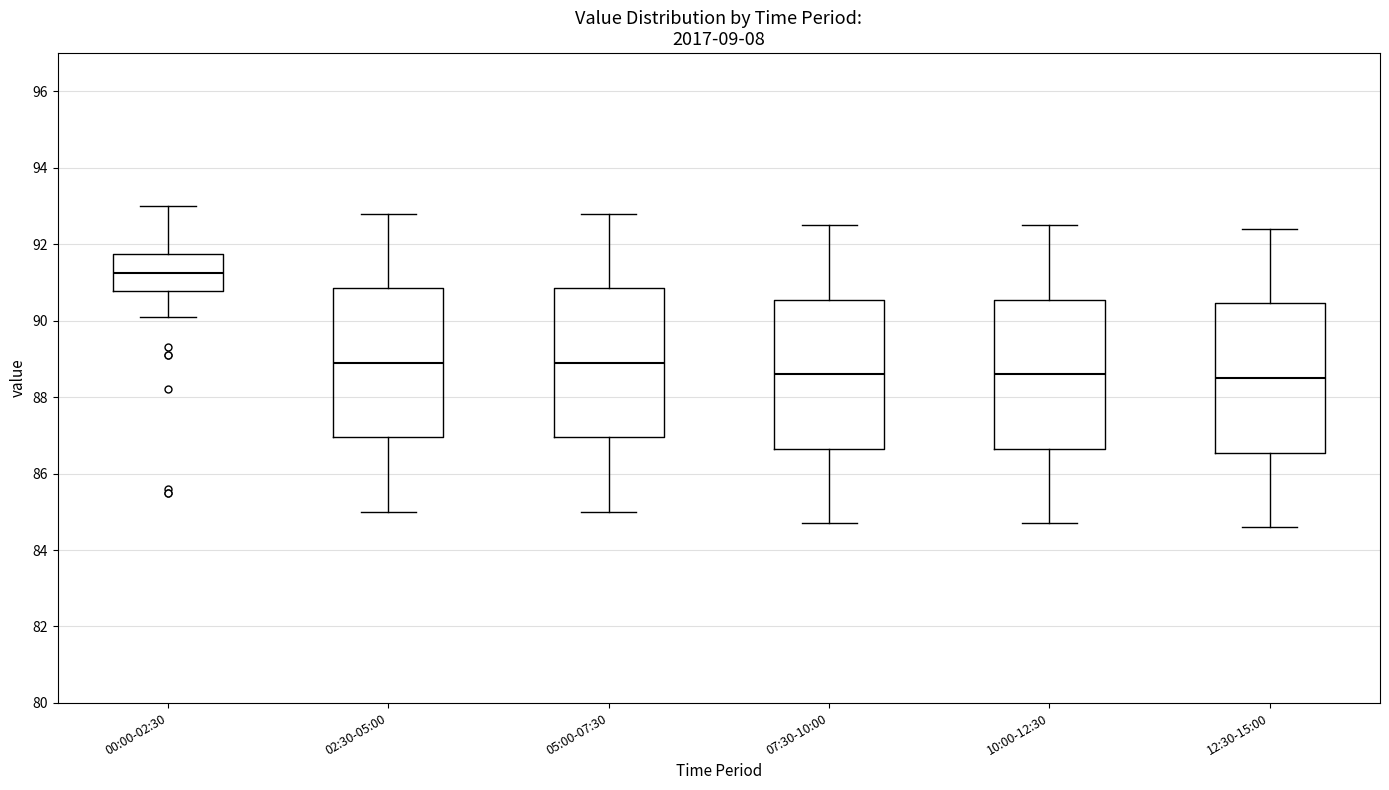

Reading left to right, transcribe this box plot: for each box, give where its median line is, the range the box spans, and where its two whiskers end, as read against the y-axis. The values are not printed on the chart, so give them approximately, as read against the axis.

00:00-02:30: median 91.2, box 90.8 to 91.8, whiskers 90.2 to 93.0
02:30-05:00: median 89.0, box 87.0 to 90.8, whiskers 85.0 to 92.8
05:00-07:30: median 89.0, box 87.0 to 90.8, whiskers 85.0 to 92.8
07:30-10:00: median 88.6, box 86.6 to 90.6, whiskers 84.8 to 92.6
10:00-12:30: median 88.6, box 86.6 to 90.6, whiskers 84.8 to 92.6
12:30-15:00: median 88.6, box 86.6 to 90.4, whiskers 84.6 to 92.4